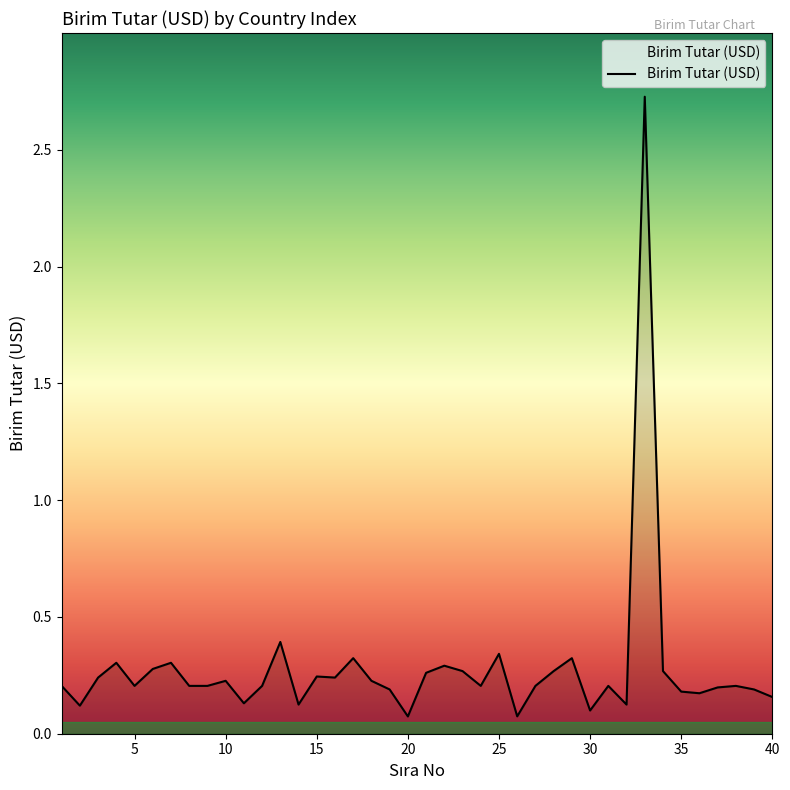

What is the difference between the maximum and minimum values?

2.7